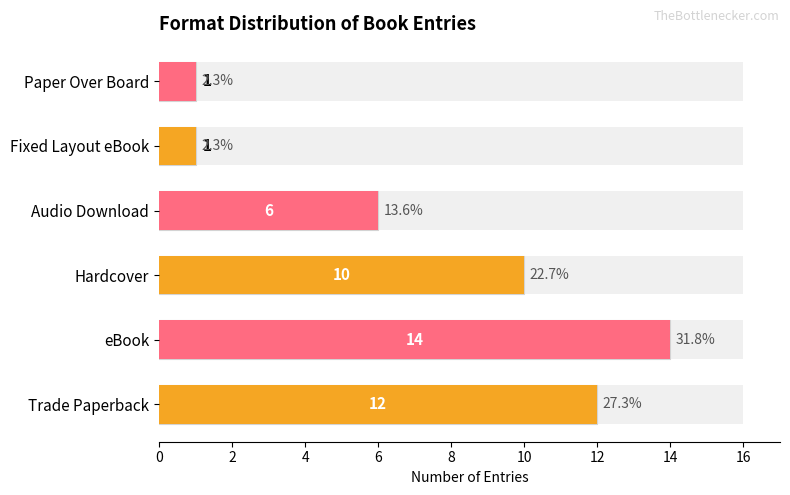

The chart shows a value of 16 at Hardcover. True or false?

False